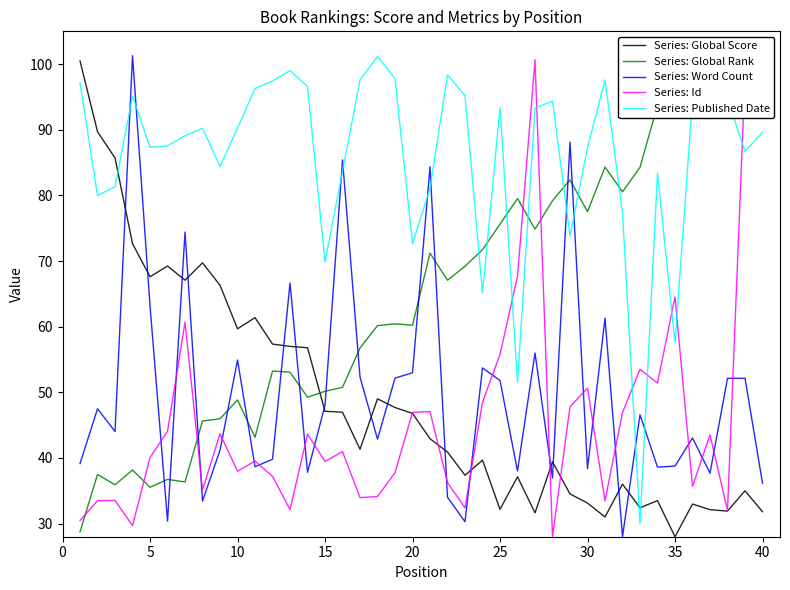

In Series: Published Date, how many points are higher than both neighbors (excluding endpoints)?

11